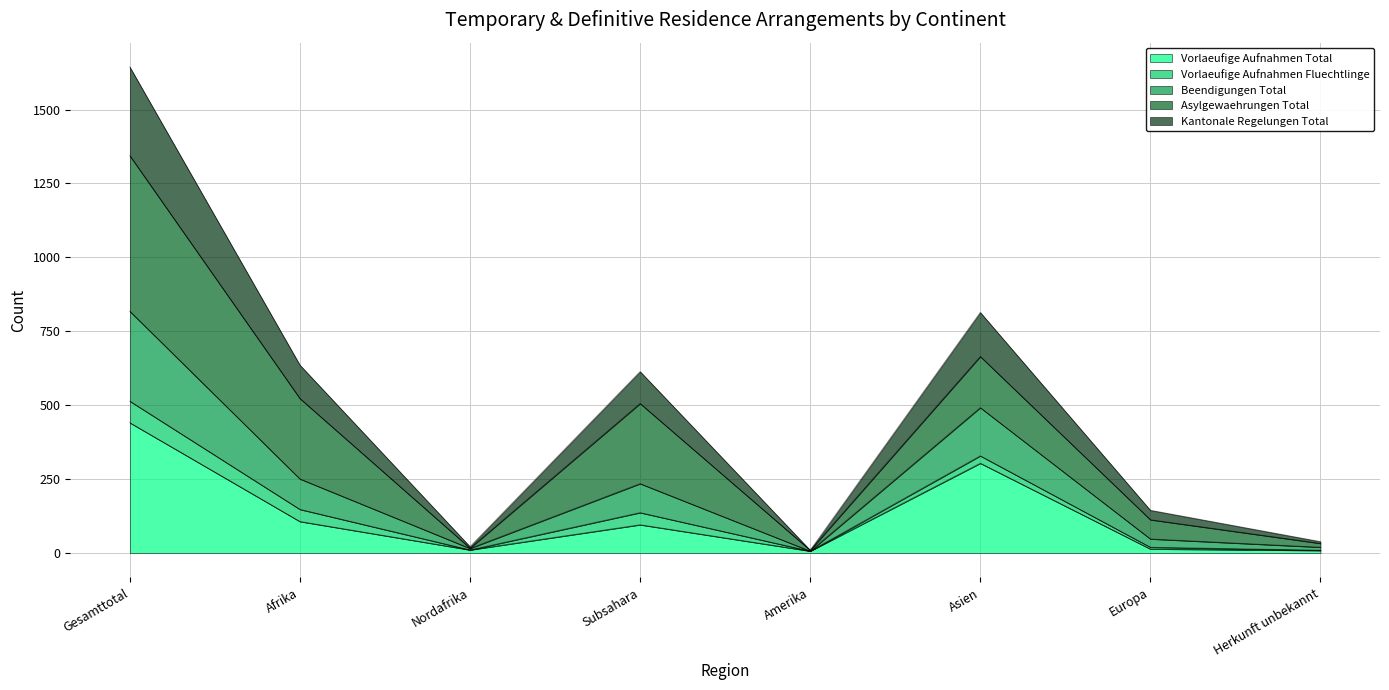

What is the minimum value shown in the chart?

7